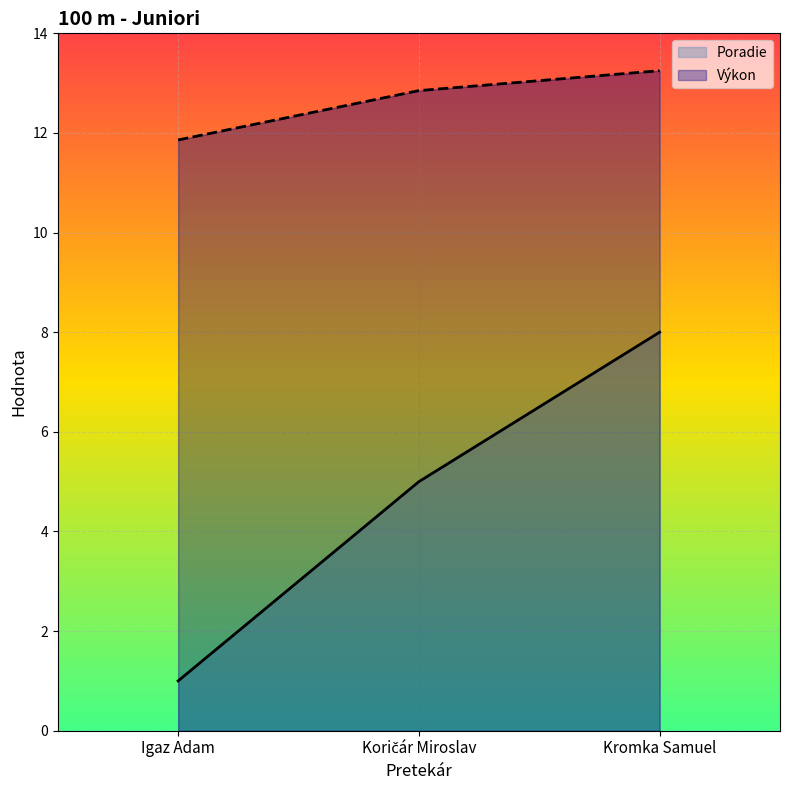

The Výkon series shows 9.1 at Kromka Samuel. True or false?

False